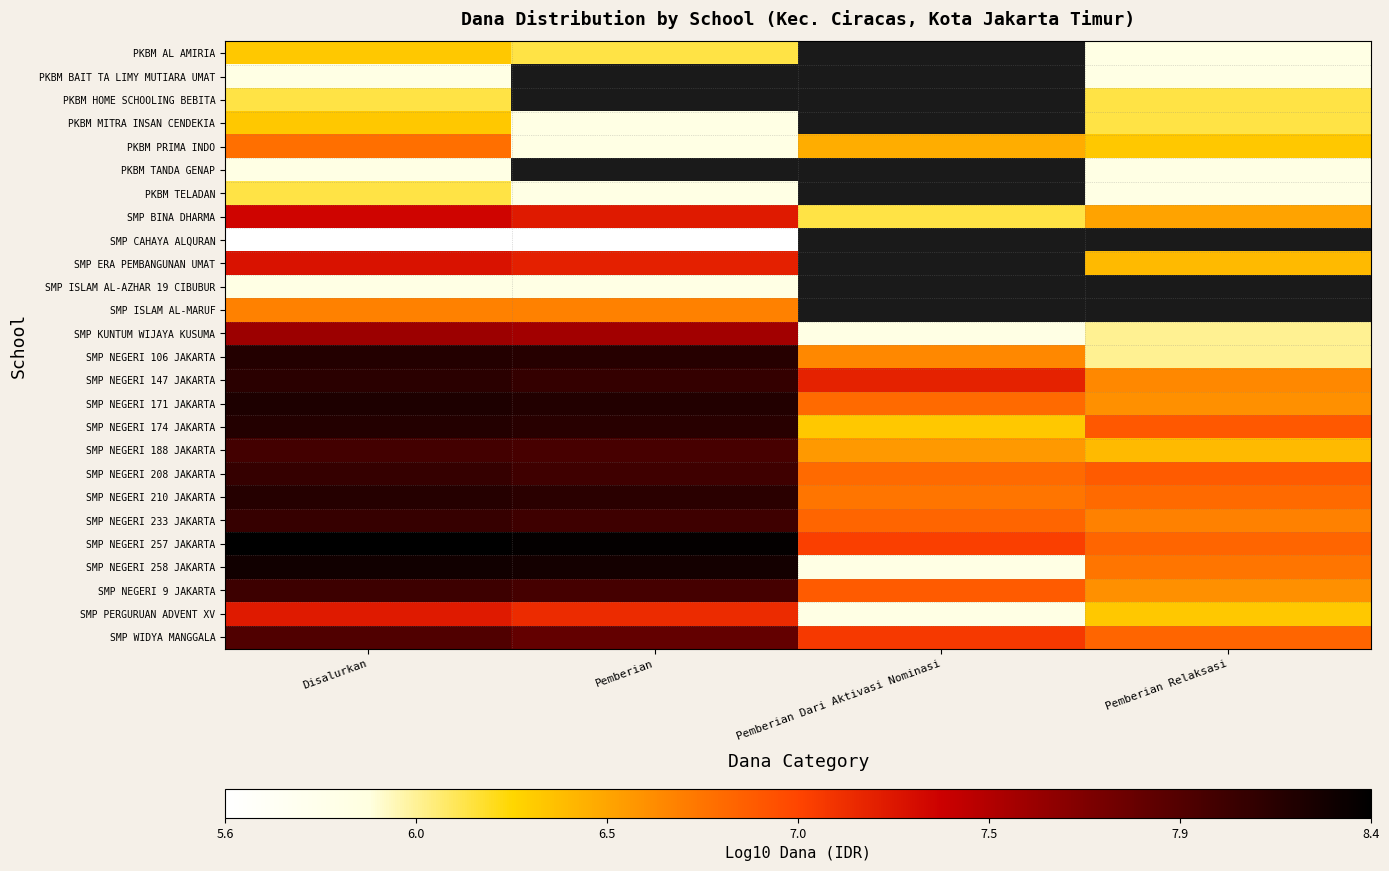

How many values in the SMP BINA DHARMA series exceed 7?

2